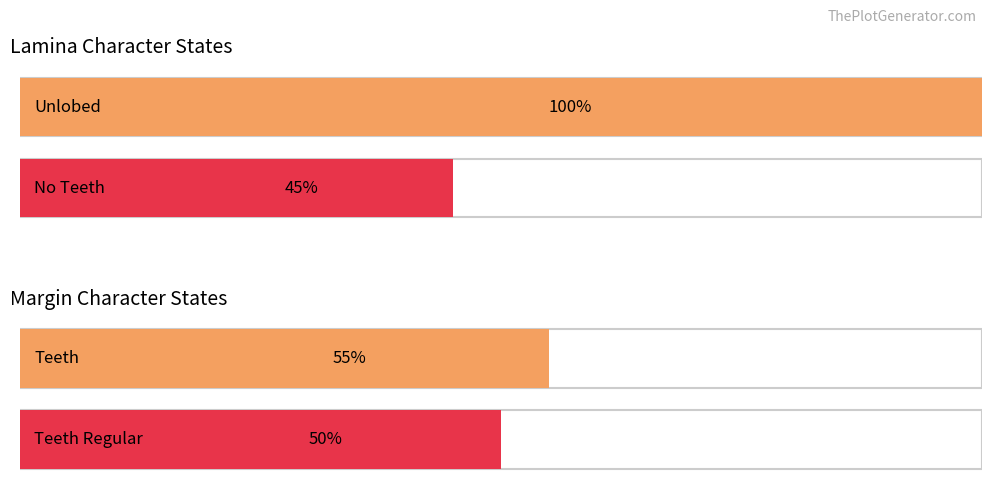

Is the value of Unlobed at Coprosma parviflora greater than the value of Teeth at Coprosma propinqua?

Yes